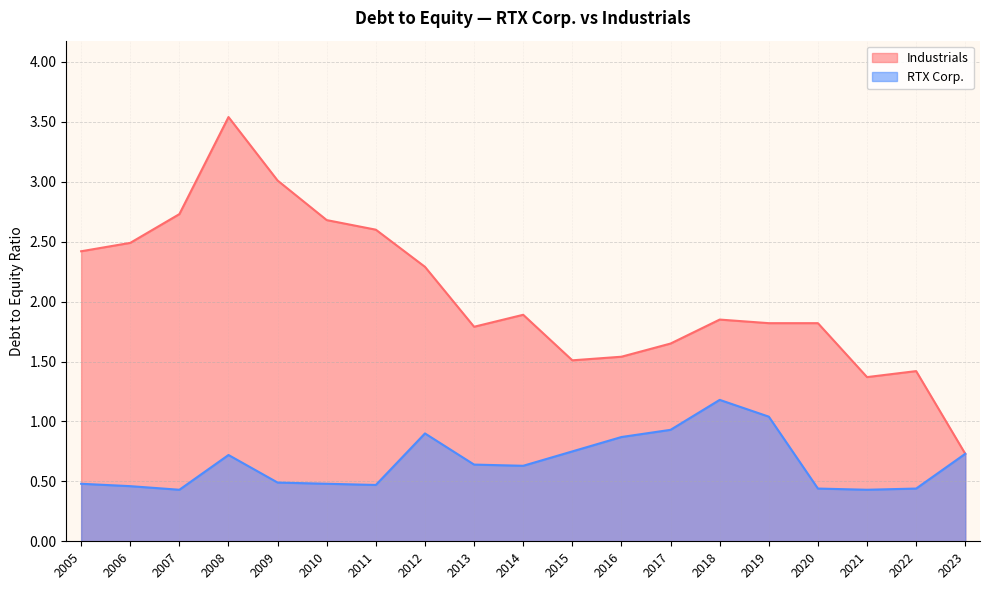

True or false: Industrials has a value of 0.8 at 2010.

False